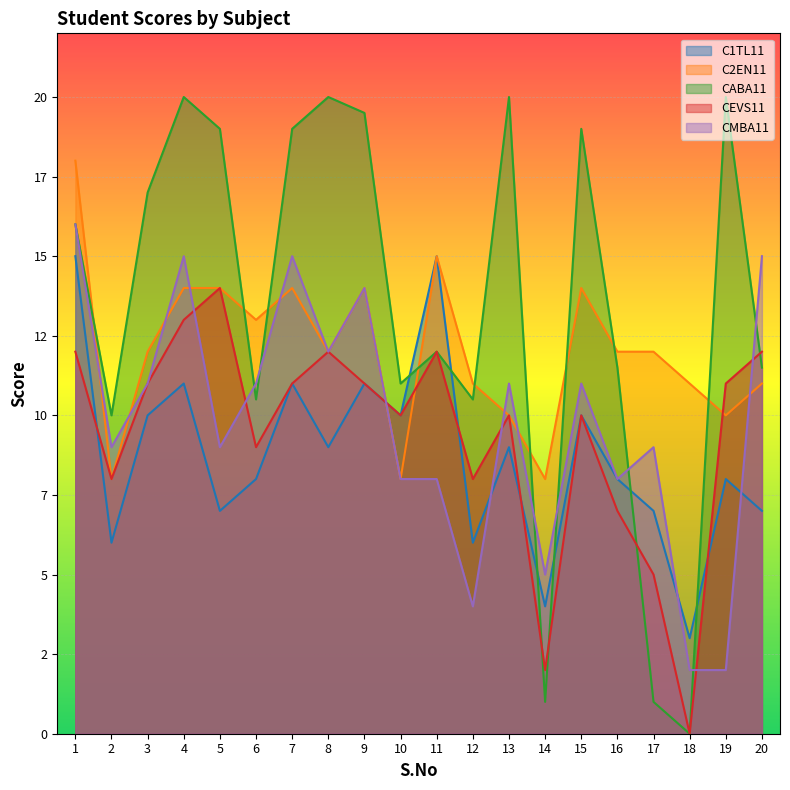

What is the sum of the CMBA11 values at 11 and 17?

17.0